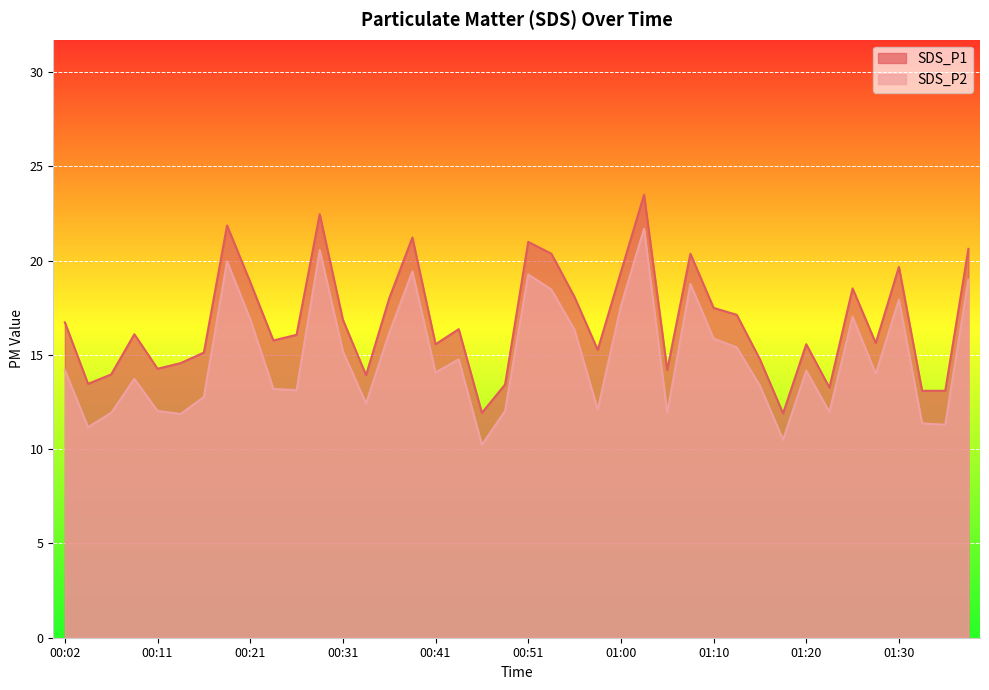

What is the total value across all series at 00:14?

26.4